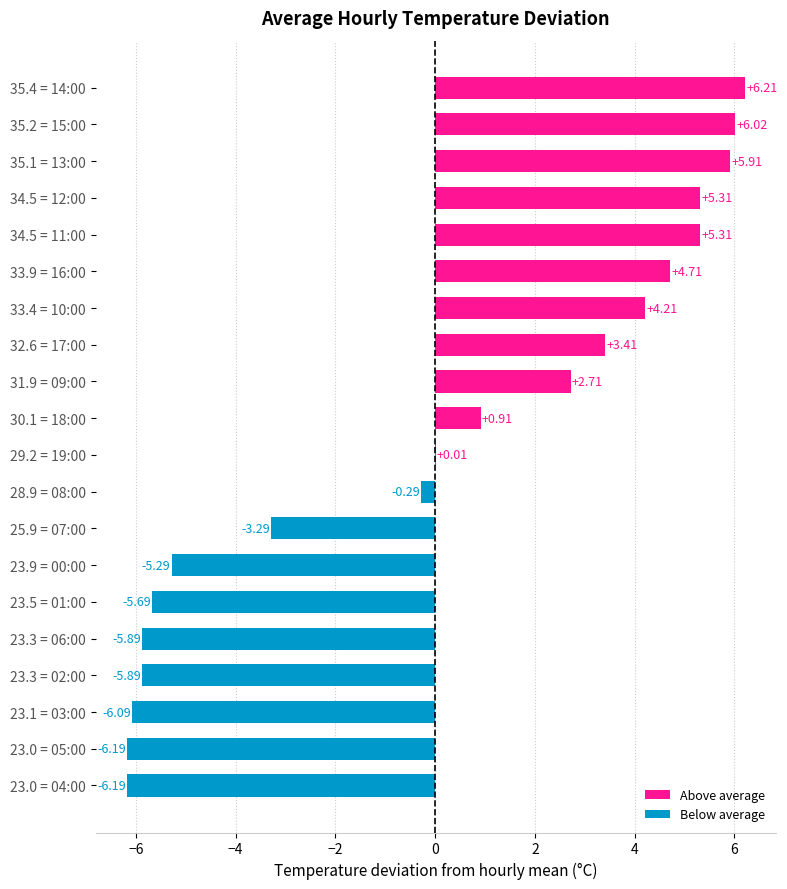

Which has a higher value, 28.9 = 08:00 or 33.9 = 16:00?

33.9 = 16:00